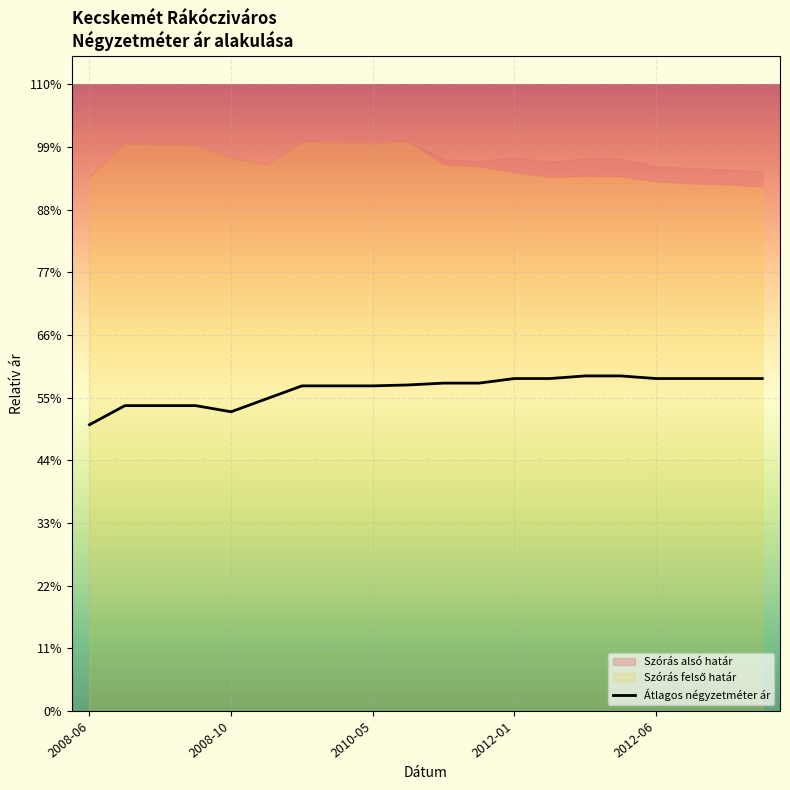

The chart shows a value of 446382 at 18. True or false?

False